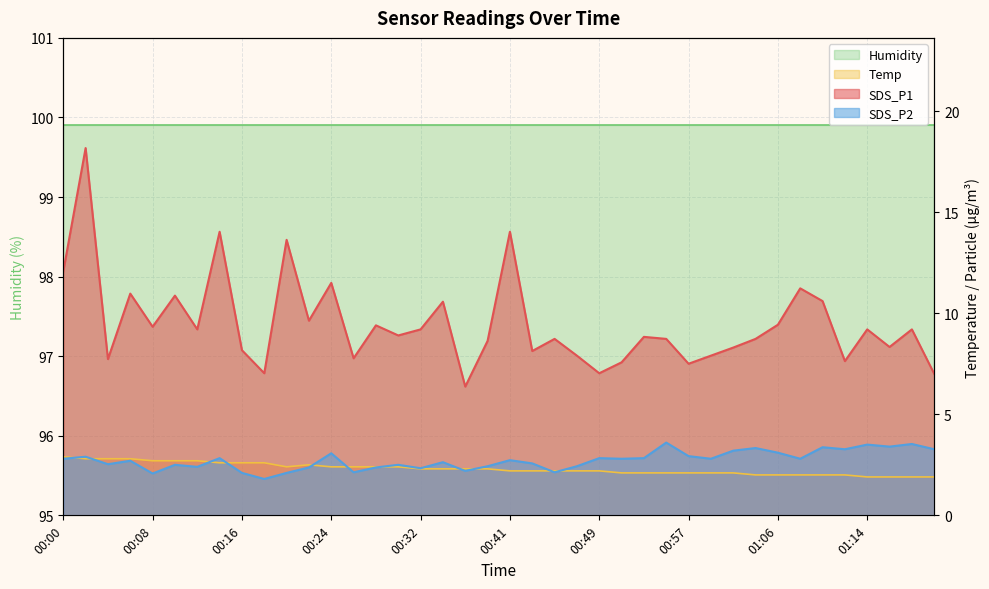

What value does the SDS_P1 series have at 00:12?

9.2